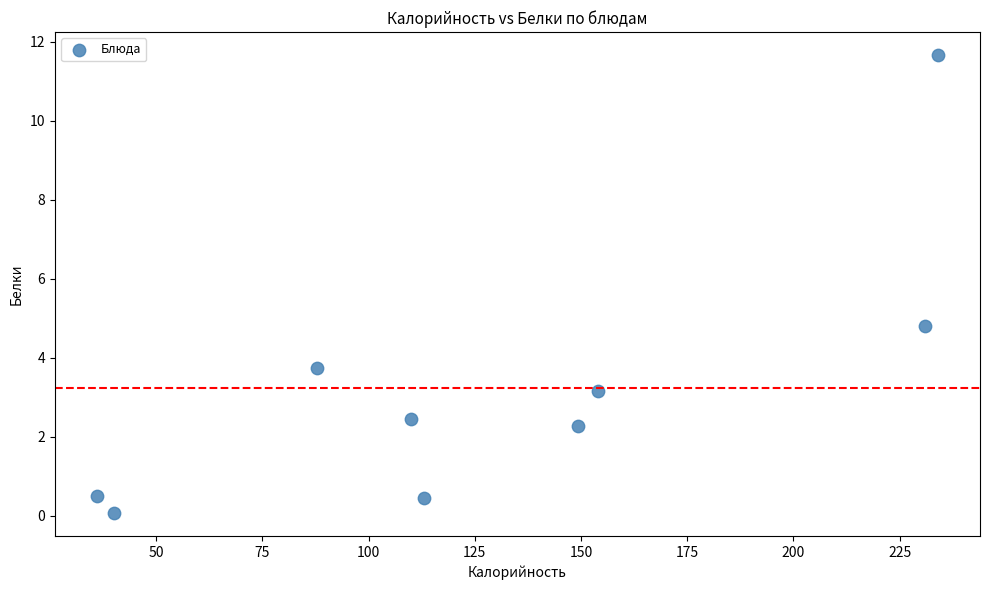

What is the average X value?

128.4